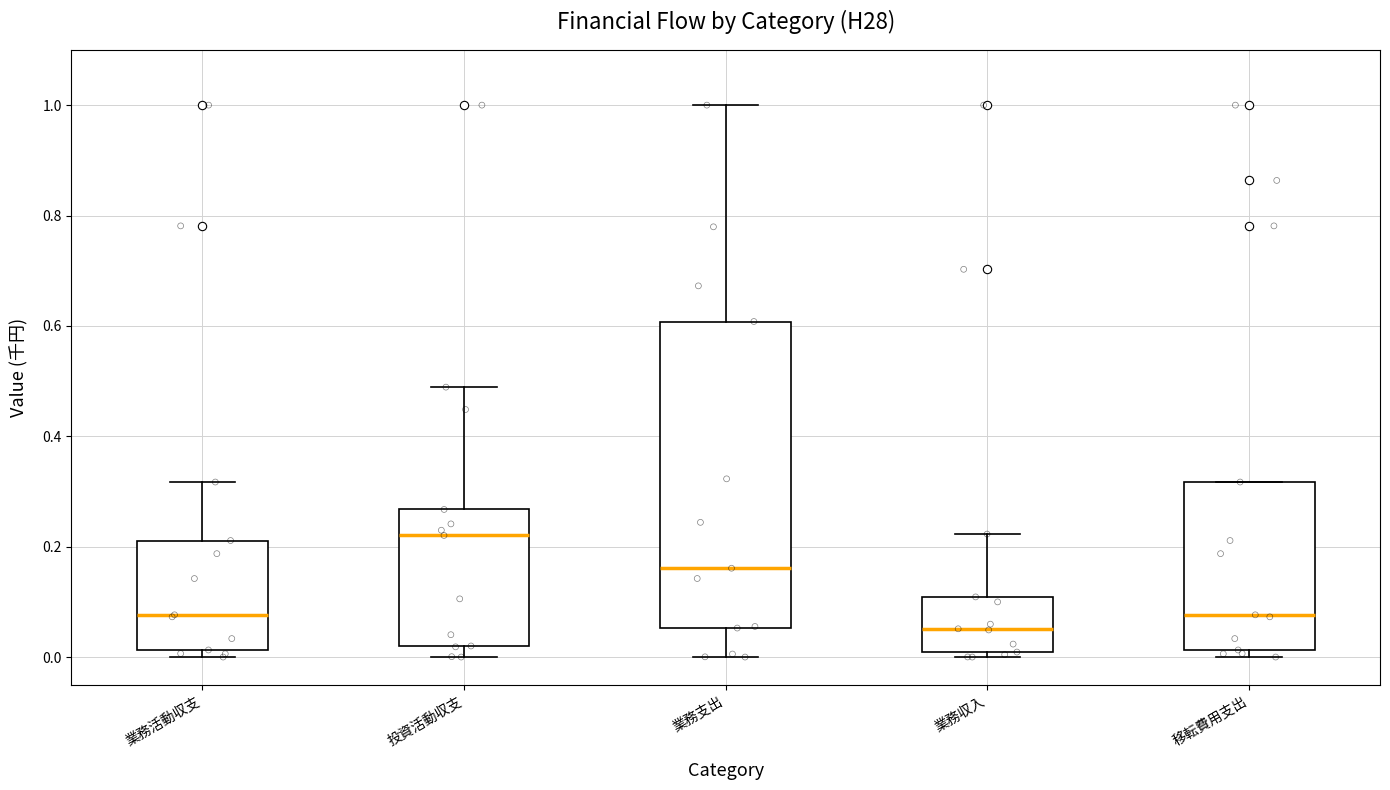

Reading left to right, transcribe this box plot: for each box, give where its median line is, the range the box spans, and where its two whiskers end, as read against the y-axis. The values are not printed on the chart, so give them approximately, as read against the axis.

業務活動収支: median 0.08, box 0.02 to 0.22, whiskers 0.00 to 0.32
投資活動収支: median 0.22, box 0.02 to 0.26, whiskers 0.00 to 0.48
業務支出: median 0.16, box 0.06 to 0.60, whiskers 0.00 to 1.00
業務収入: median 0.06, box 0.00 to 0.10, whiskers 0.00 (just below the box's lower edge) to 0.22
移転費用支出: median 0.08, box 0.02 to 0.32, whiskers 0.00 to 0.32